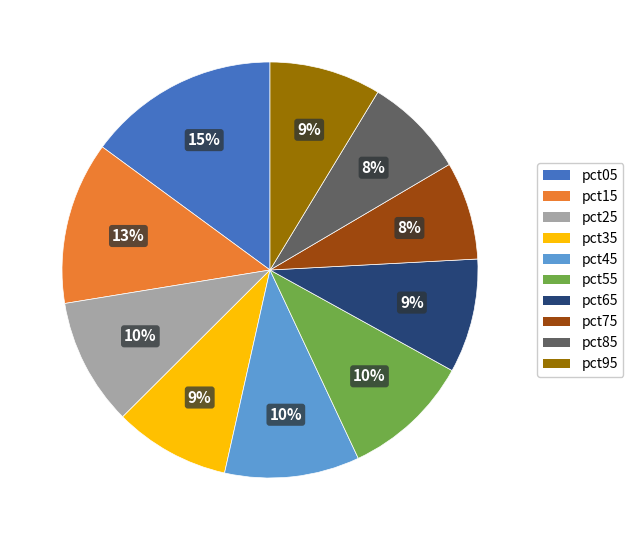

To the nearest percent, what is the combined percentage of pct25 and pct35?

19%